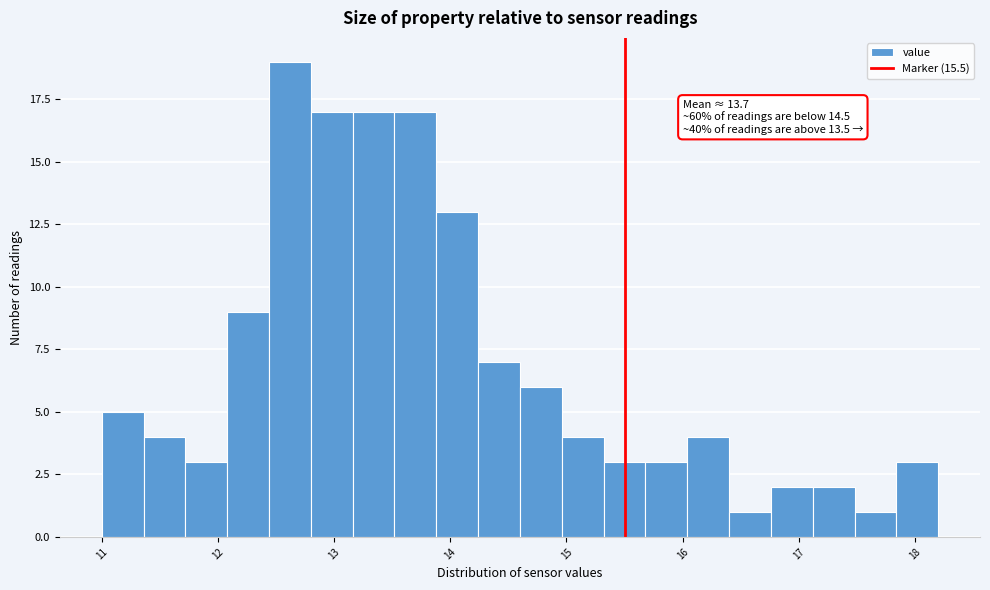

Read against the x-axis, roughly where is the centre of the tallest bar?

12.6